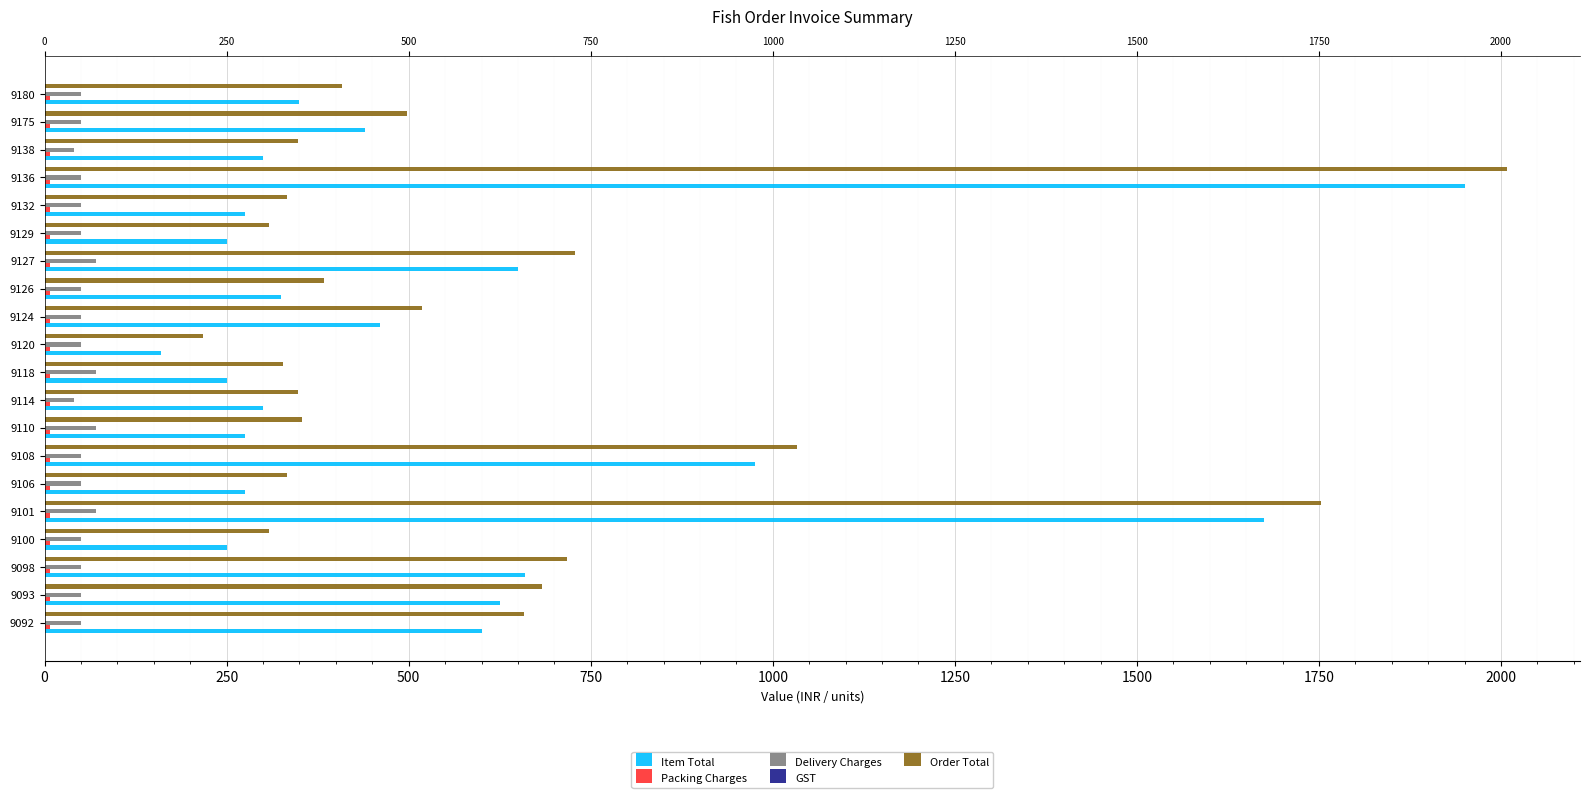

At how many categories does at least one series exceed 1167?

2